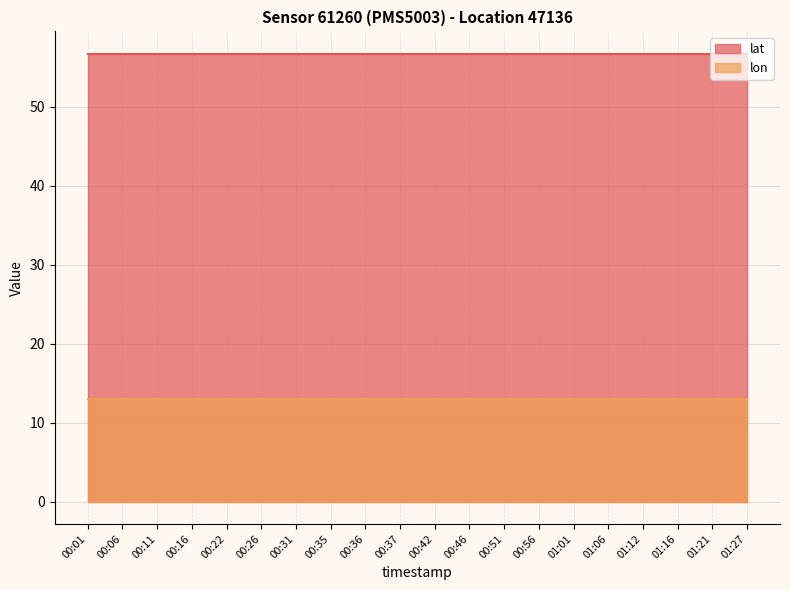

True or false: lat and lon intersect in this chart.

False